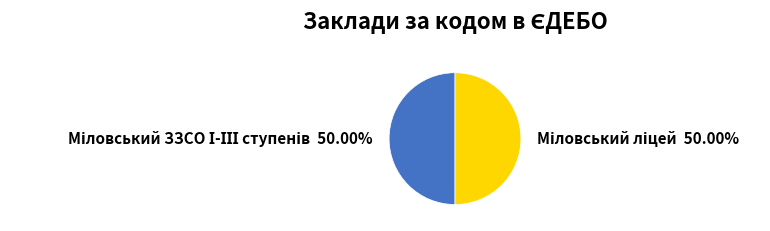

What percentage is NOT represented by Міловський ліцей?

50.0%